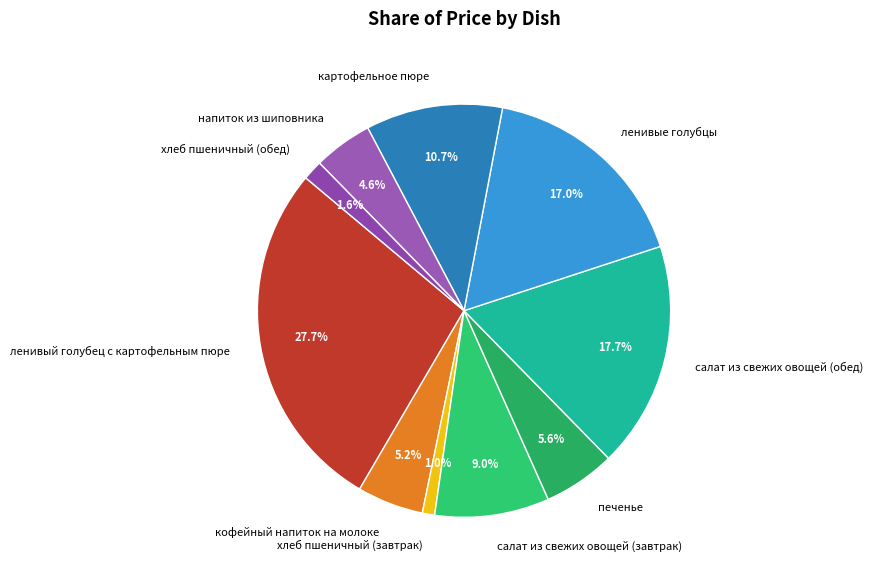

What percentage is NOT represented by ленивый голубец с картофельным пюре?

72.3%